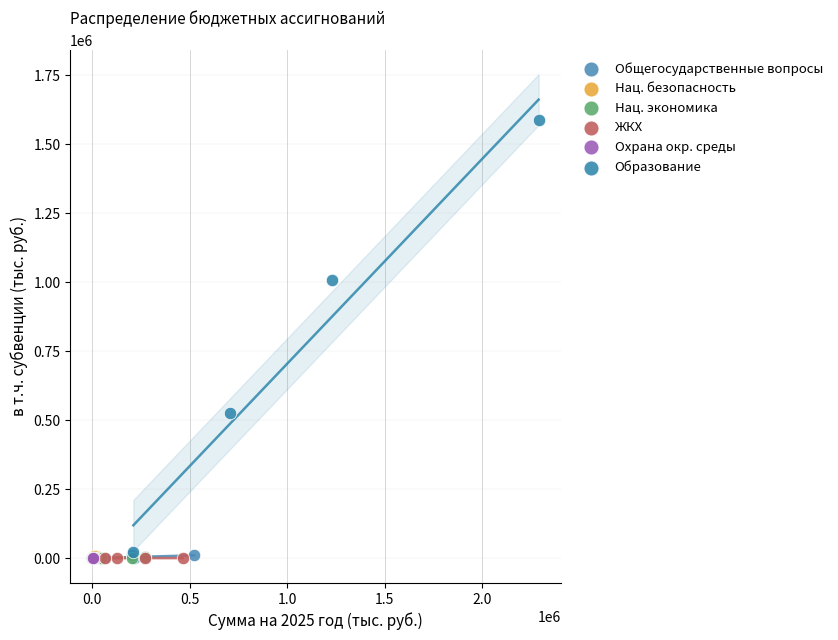

What are all the series names shown in the legend?

Общегосударственные вопросы, Нац. безопасность, Нац. экономика, ЖКХ, Охрана окр. среды, Образование